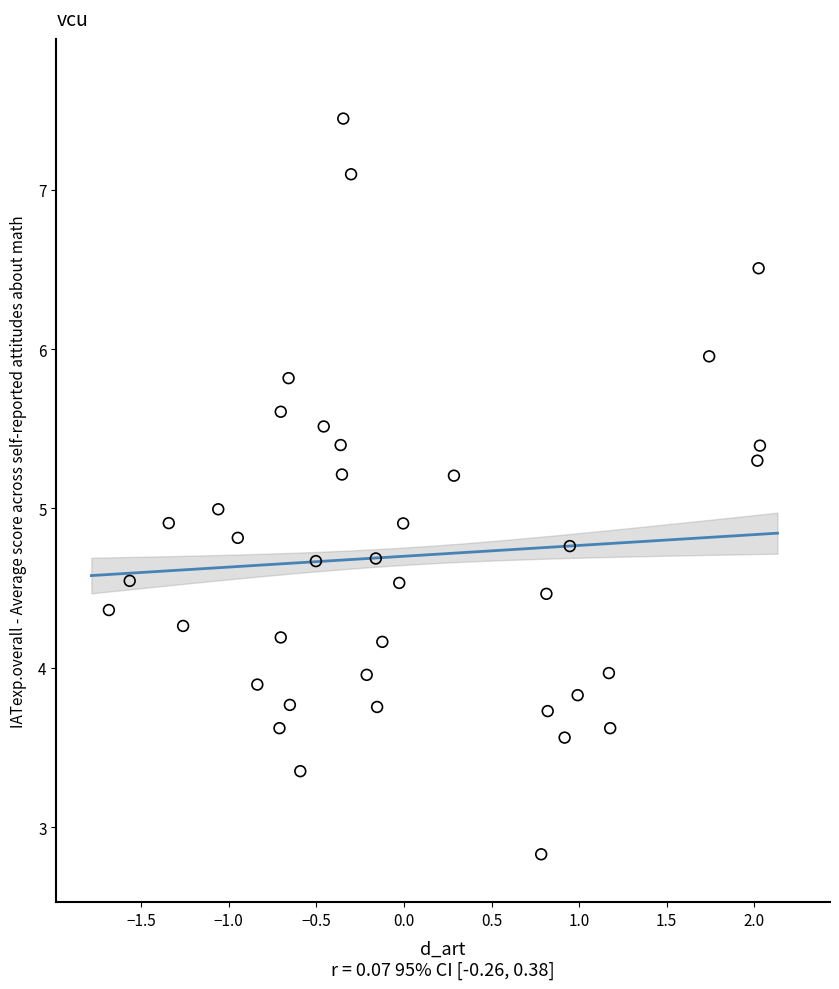

What is the range of X values (max minus min)?

3.7